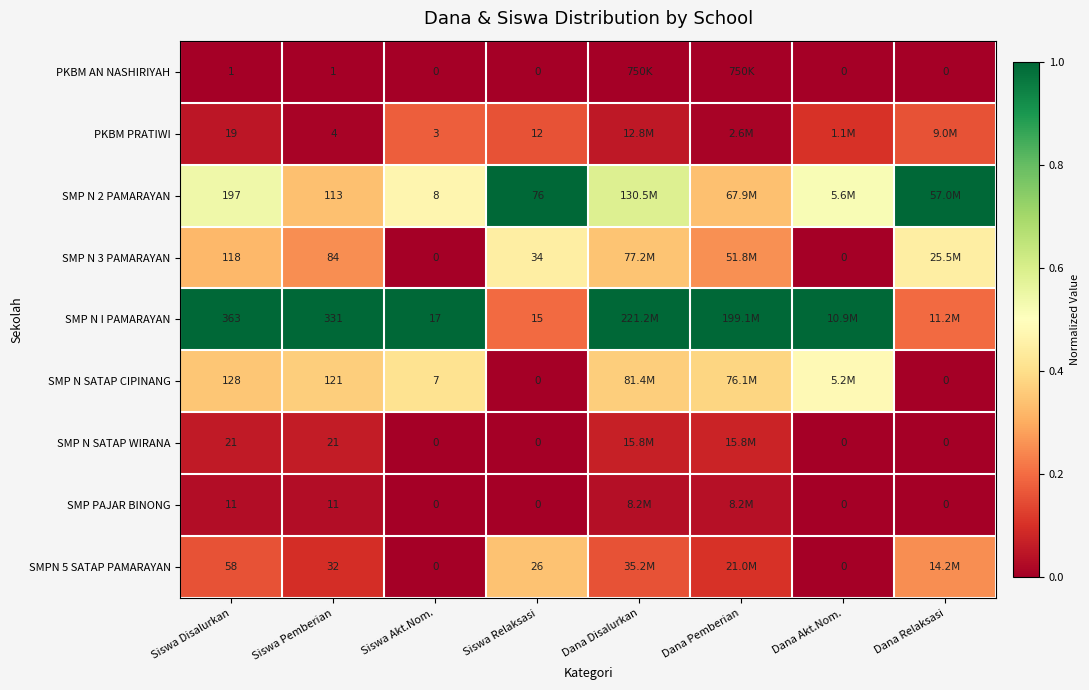

The value of PKBM AN NASHIRIYAH at Dana Akt.Nom. is 0.0. True or false?

True